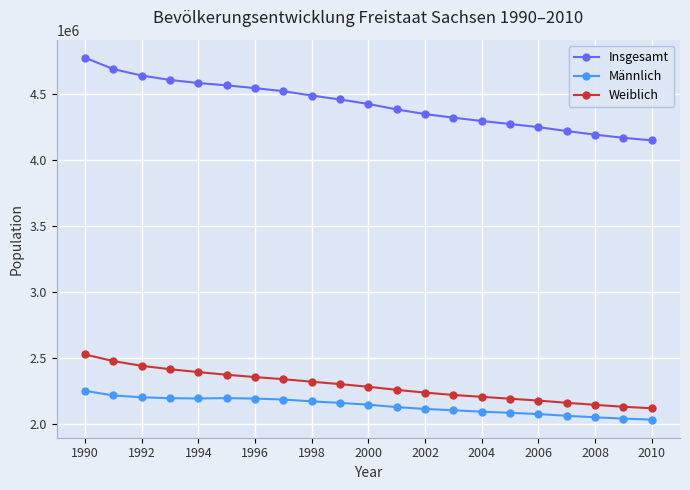

True or false: Weiblich and Insgesamt cross at least once.

False